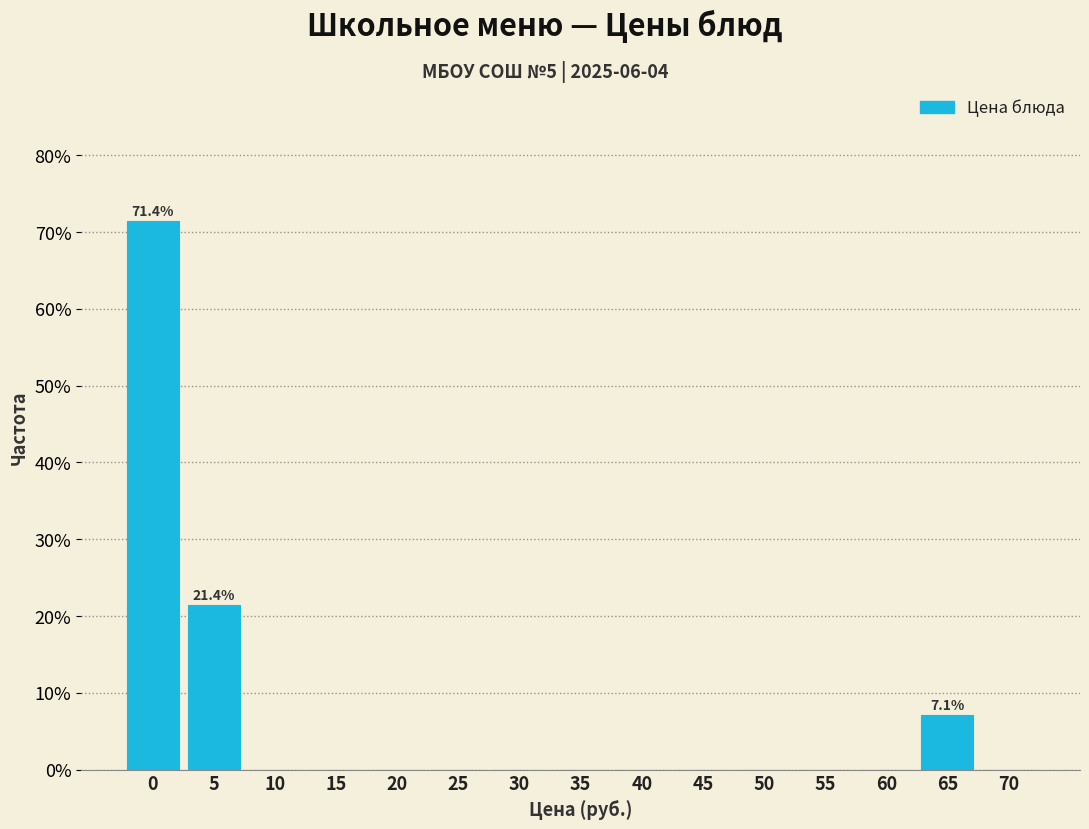

Reading left to right, list all the values displayed in this chart.

0=71.4	5=21.4	10=0.0	15=0.0	20=0.0	25=0.0	30=0.0	35=0.0	40=0.0	45=0.0	50=0.0	55=0.0	60=0.0	65=7.1	70=0.0